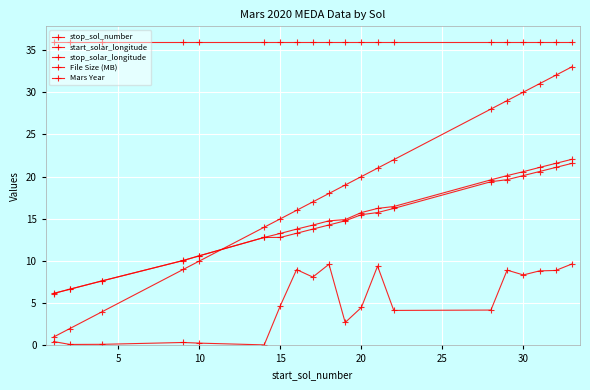

Does the chart have visible grid lines?

Yes